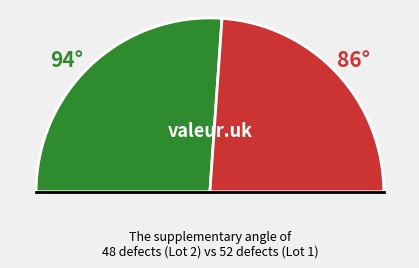

Is there a majority slice in this chart?

No